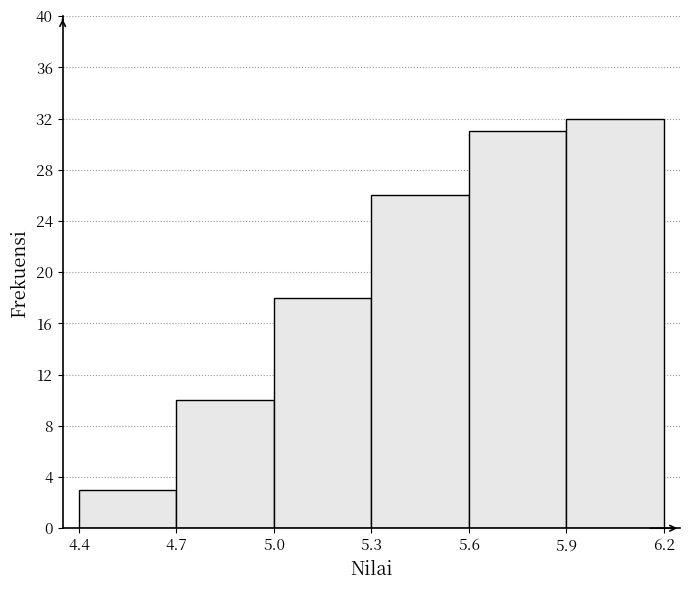

Reading left to right, list every bar in this chart as the range it spans on the x-axis followed by its height. The values are not printed on the chart, so give them approximately, as read against the axis.

4.4 to 4.7: 3
4.7 to 5.0: 10
5.0 to 5.3: 18
5.3 to 5.6: 26
5.6 to 5.9: 31
5.9 to 6.2: 32